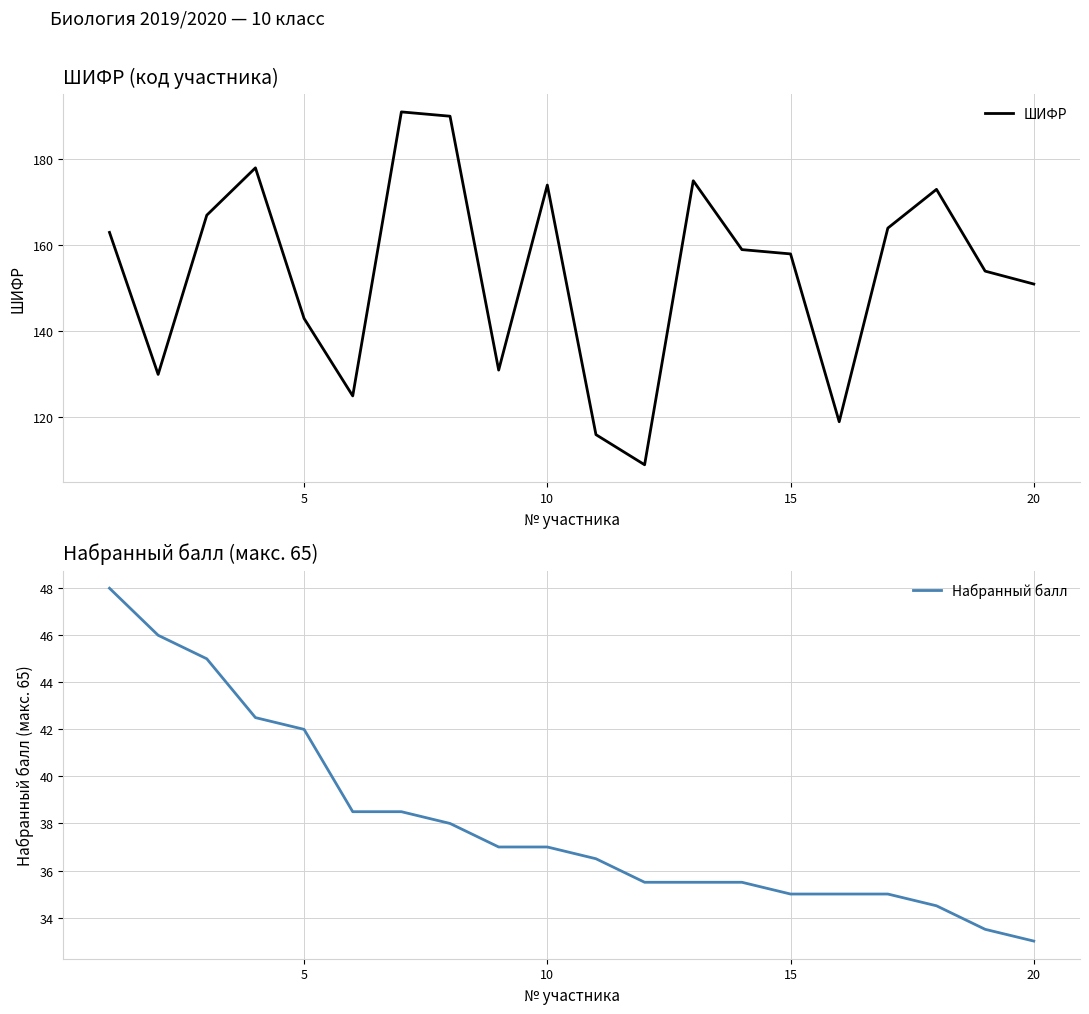

The value of ШИФР at 10 is 102. True or false?

False